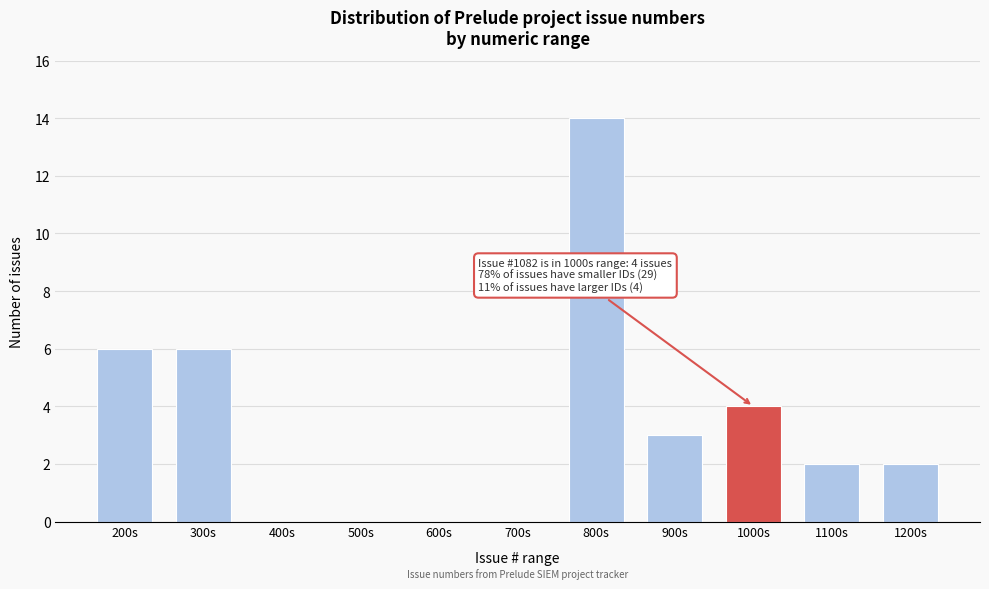

Reading left to right, transcribe all the data shown in this chart.

200s=6	300s=6	400s=0	500s=0	600s=0	700s=0	800s=14	900s=3	1000s=4	1100s=2	1200s=2